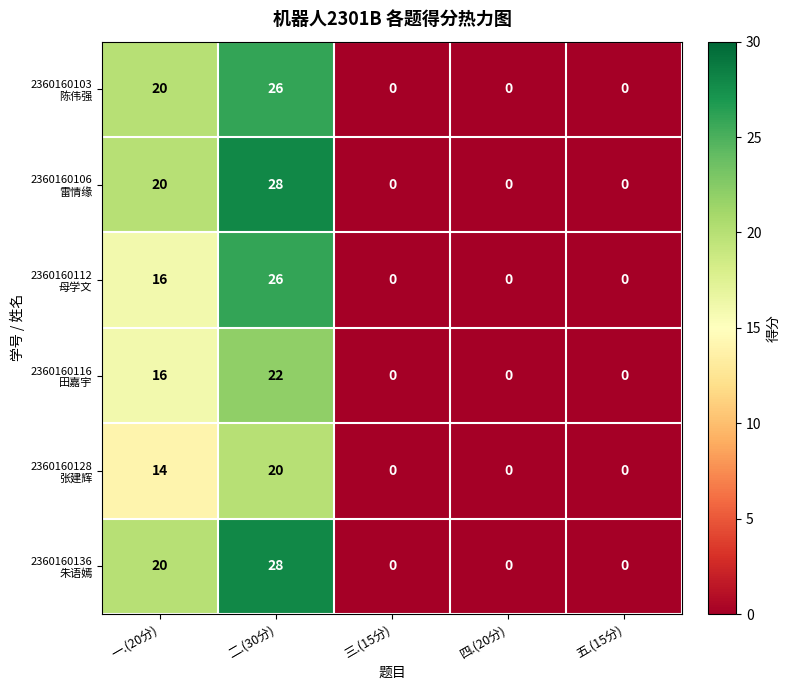

At which category is the sum across all series the highest?

二.(30分)